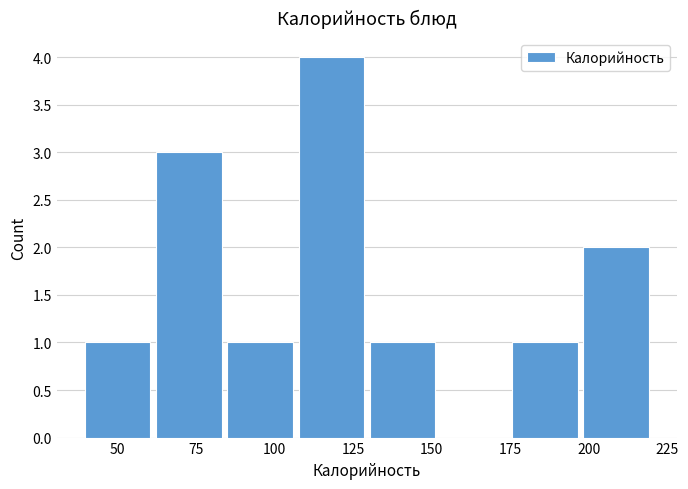

Reading left to right, transcribe this chart: for each bar, give the range it covers on the x-axis and its height. Neither the bar edges nor the heights are printed on the chart, so give them approximately, as read against the axes.

40 to 60: 1
60 to 85: 3
85 to 110: 1
110 to 130: 4
130 to 155: 1
155 to 175: 0
175 to 200: 1
200 to 220: 2